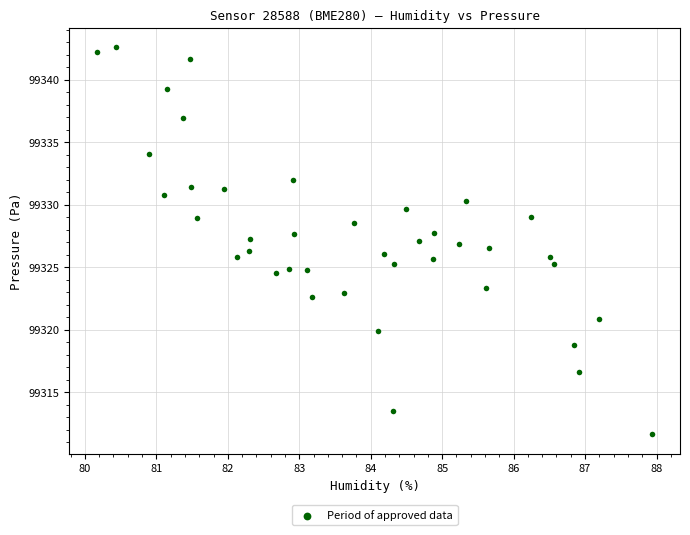

What is the range of X values (max minus min)?

7.8